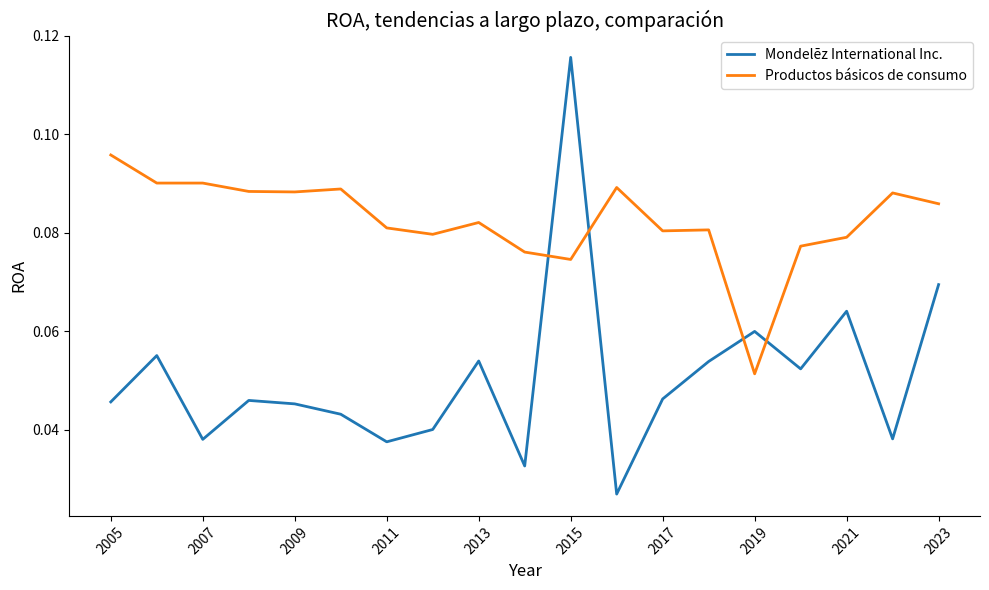

List the series in order of their overall mean, lowest first.

Mondelēz International Inc., Productos básicos de consumo